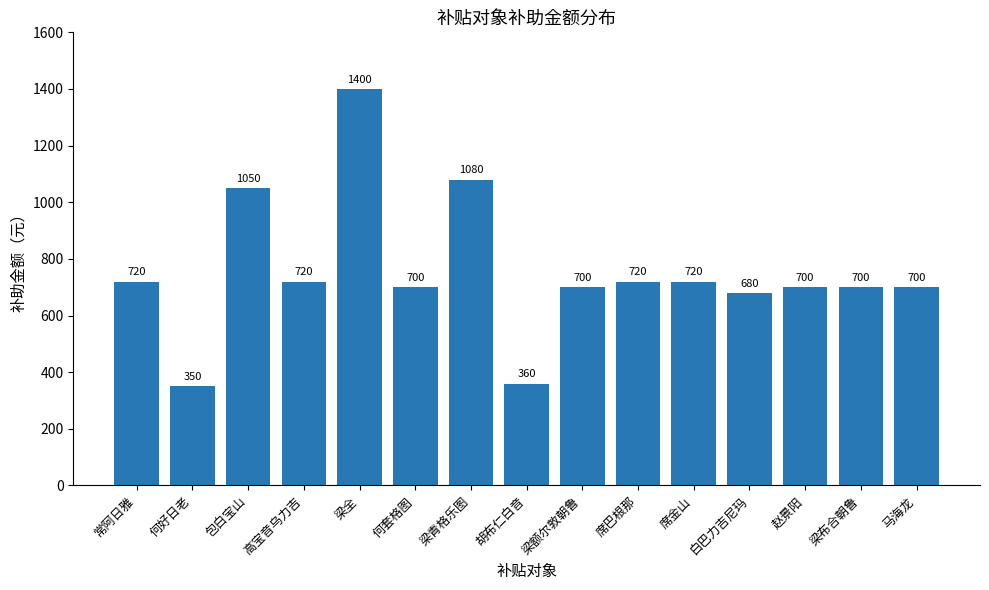

What is the smallest value displayed?

350